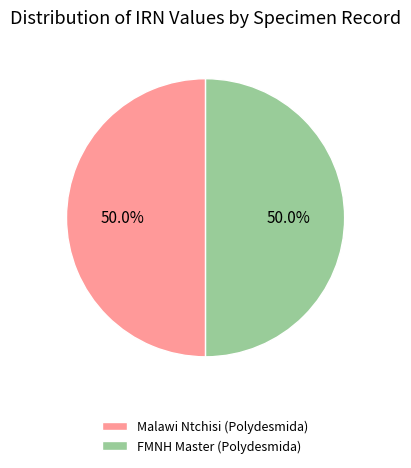

To the nearest percent, what is the combined percentage of FMNH Master (Polydesmida) and Malawi Ntchisi (Polydesmida)?

100%